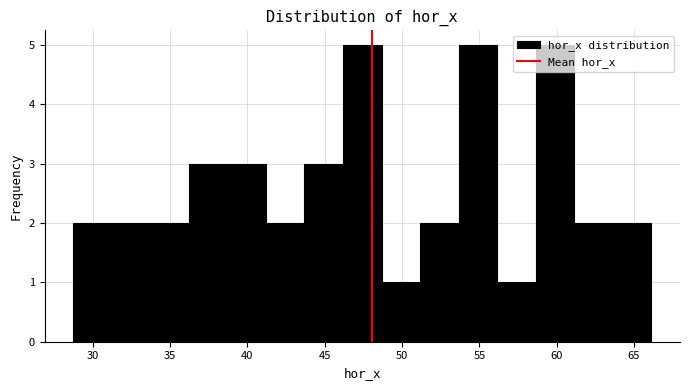

Reading left to right, list every bar in this chart as the range it spans on the x-axis followed by its height. Neither the bar edges nor the heights are printed on the chart, so give them approximately, as read against the axes.

28.5 to 31.0: 2
31.0 to 33.5: 2
33.5 to 36.0: 2
36.0 to 38.5: 3
38.5 to 41.0: 3
41.0 to 43.5: 2
43.5 to 46.0: 3
46.0 to 48.5: 5
48.5 to 51.0: 1
51.0 to 53.5: 2
53.5 to 56.0: 5
56.0 to 58.5: 1
58.5 to 61.0: 5
61.0 to 63.5: 2
63.5 to 66.0: 2